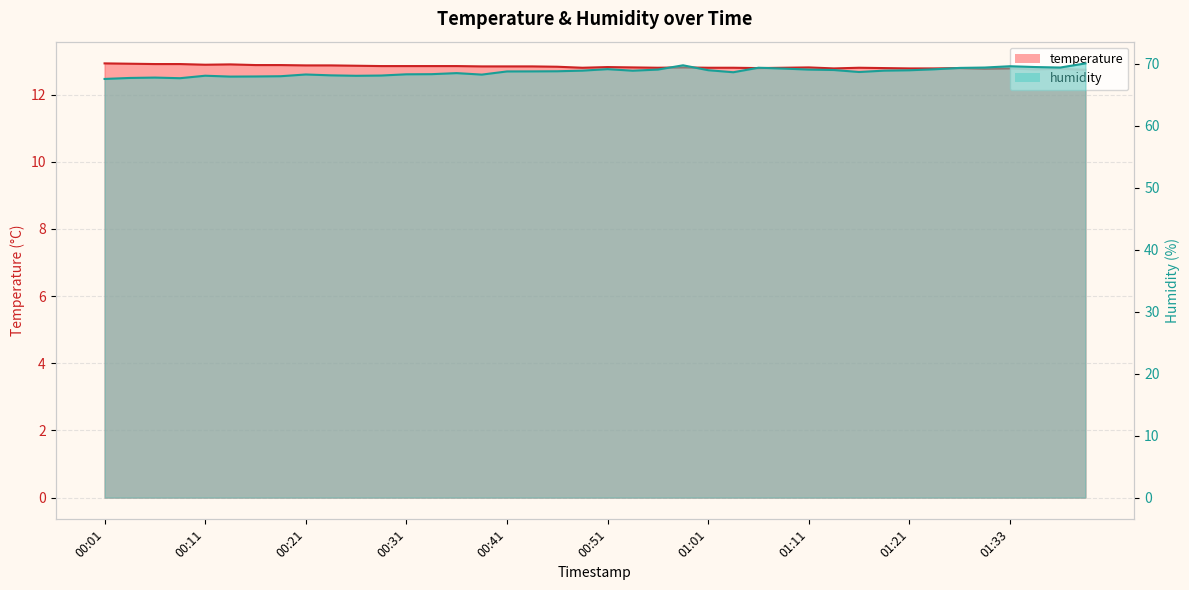

What is the smallest value displayed?

12.7